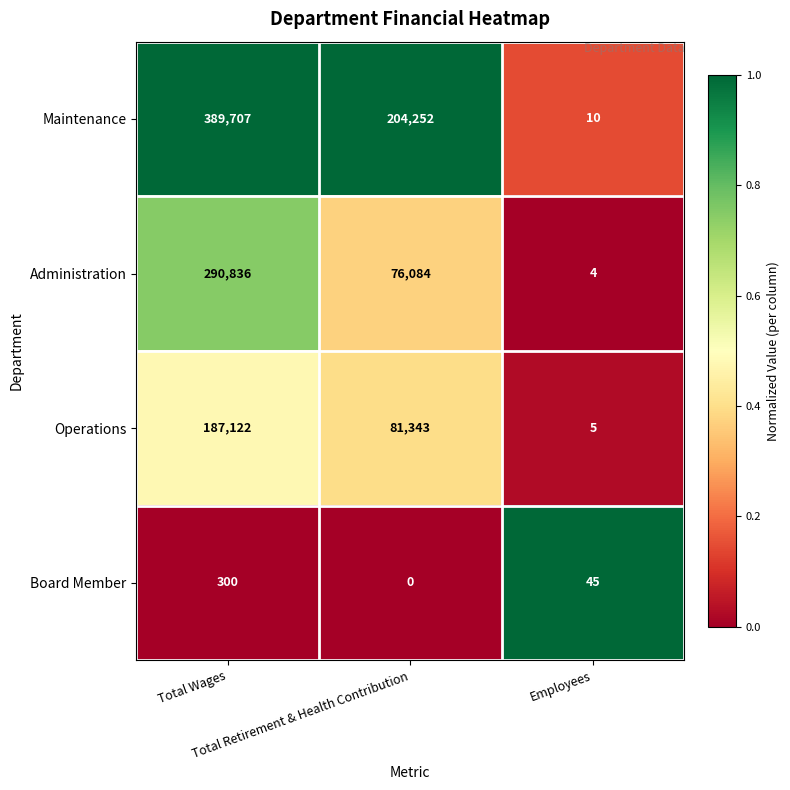

What is the difference between the maximum and minimum values in the Maintenance series?

389697